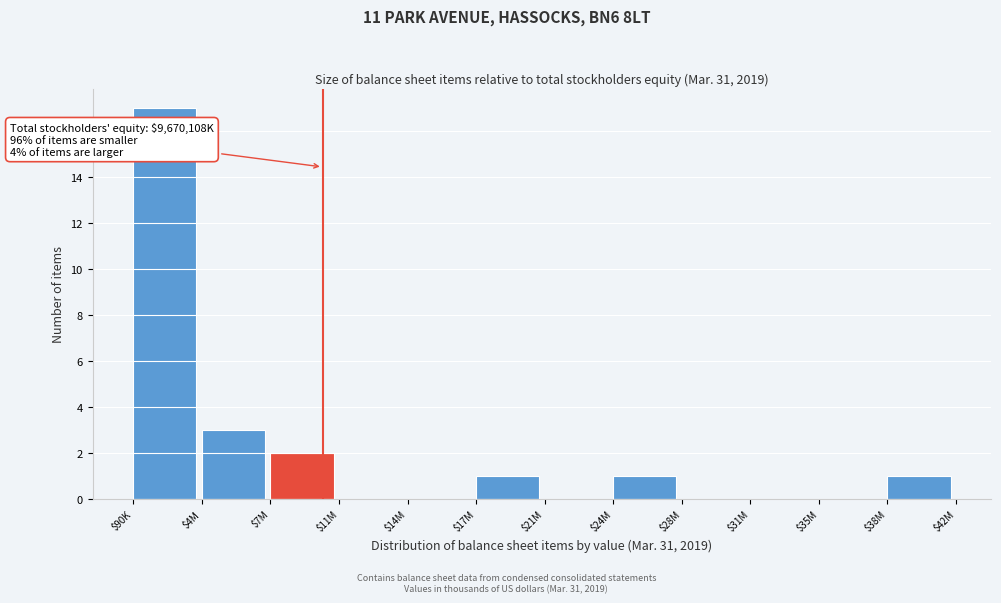

At which category does the chart reach its peak across all series?

$90K